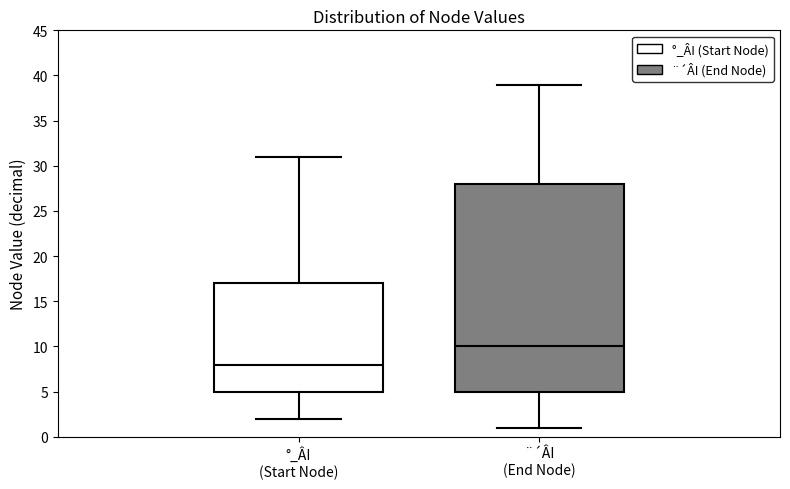

Reading left to right, read every box against the y-axis: the position of its median line, the range the box covers, and the ends of its whiskers. The values are not printed on the chart, so give them approximately, as read against the axis.

°_ÂI (Start Node): median 8, box 5 to 17, whiskers 2 to 31
¨´ÂI (End Node): median 10, box 5 to 28, whiskers 1 to 39